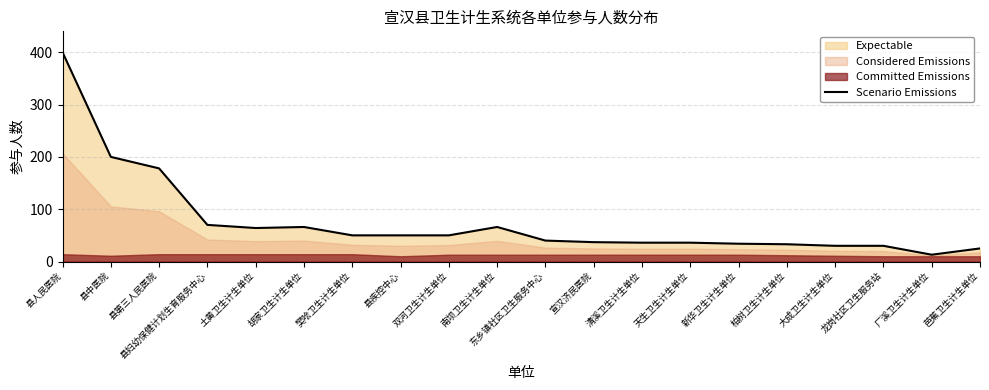

True or false: the data shows 30 at 大成卫生计生单位.

True